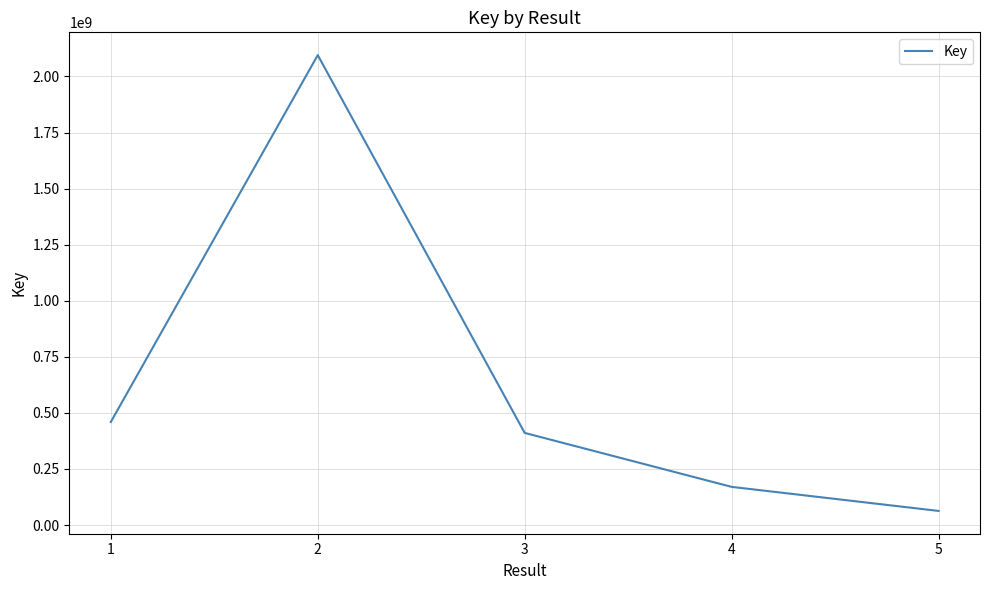

How many lines are shown in the chart?

1